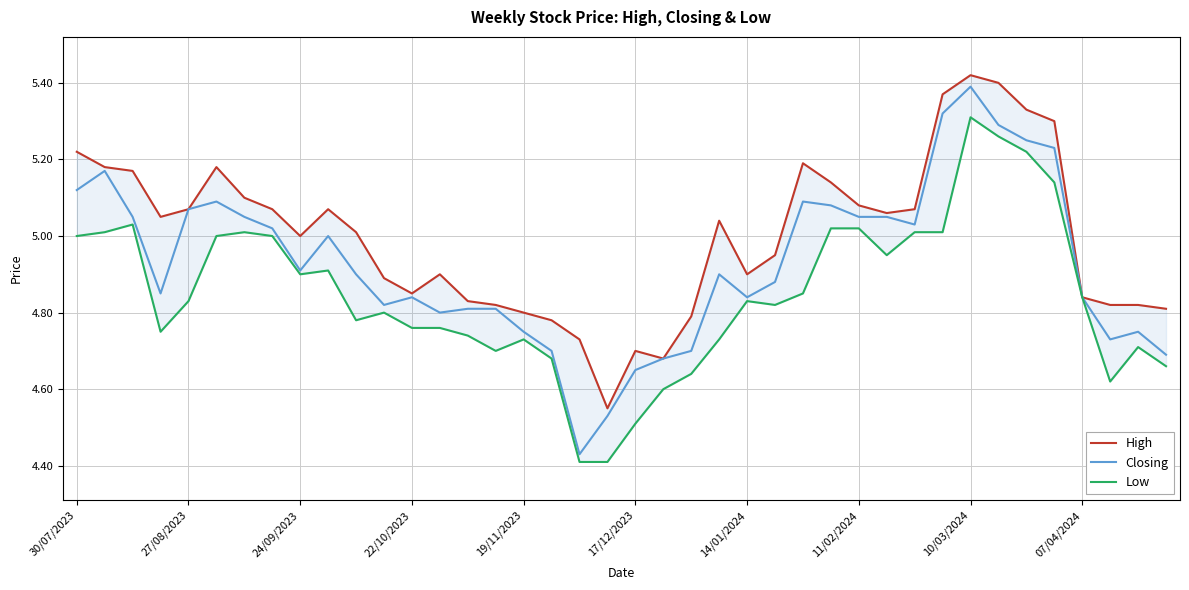

Which series has the largest total across all categories?

High